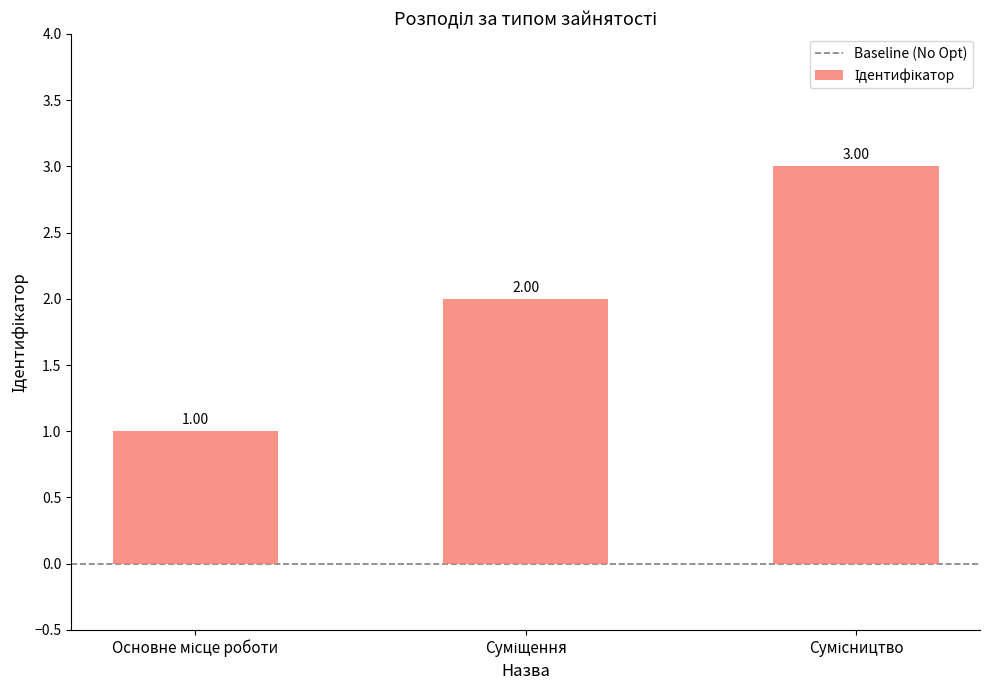

Count the number of categories in the chart.

3